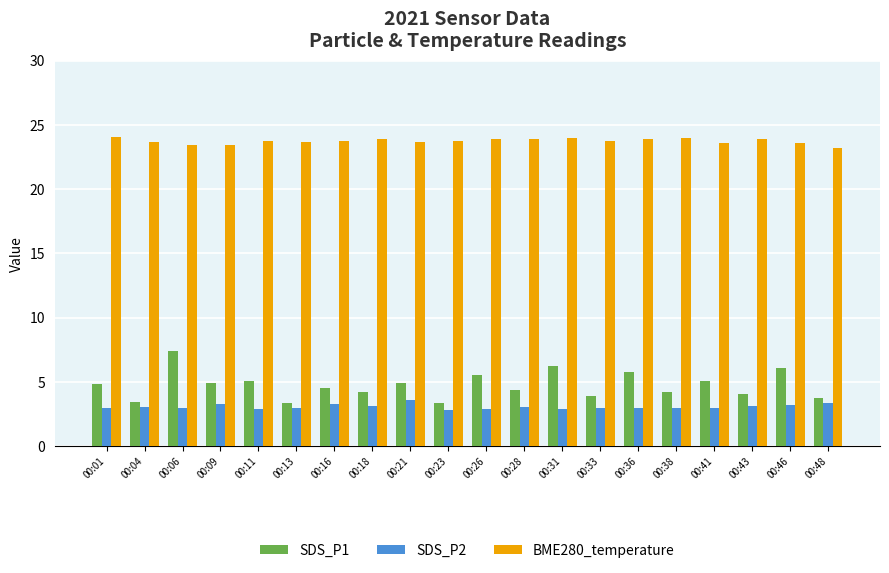

Which series has the largest total across all categories?

BME280_temperature